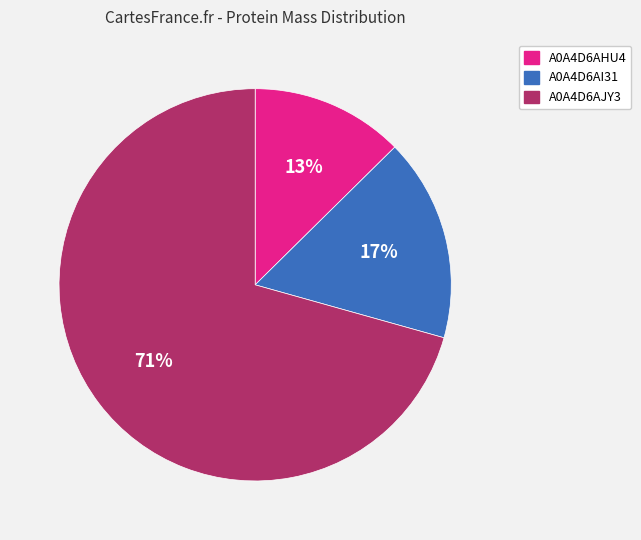

Does any single category account for the majority?

Yes